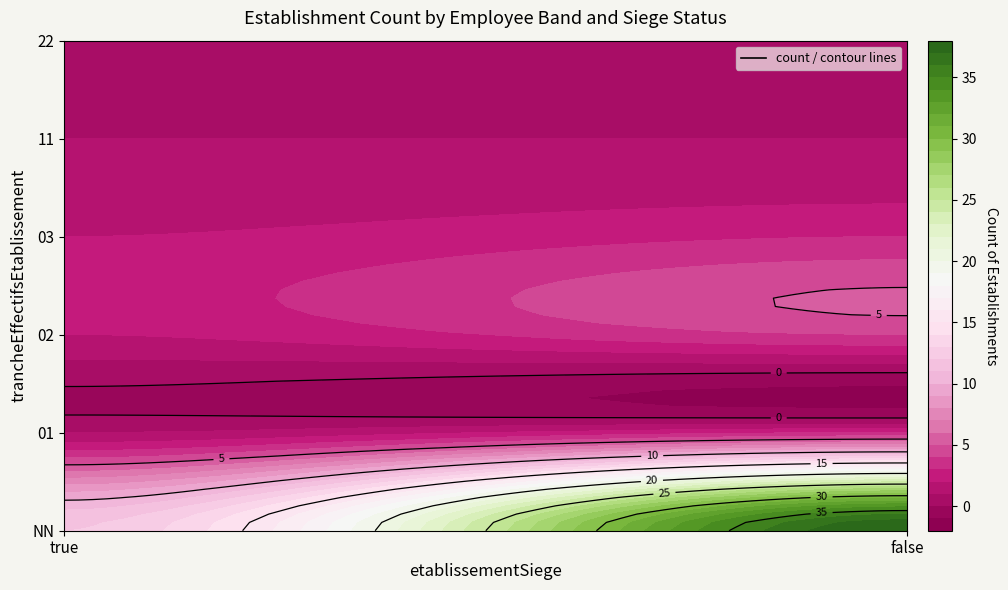

Count the number of data series in this chart.

1